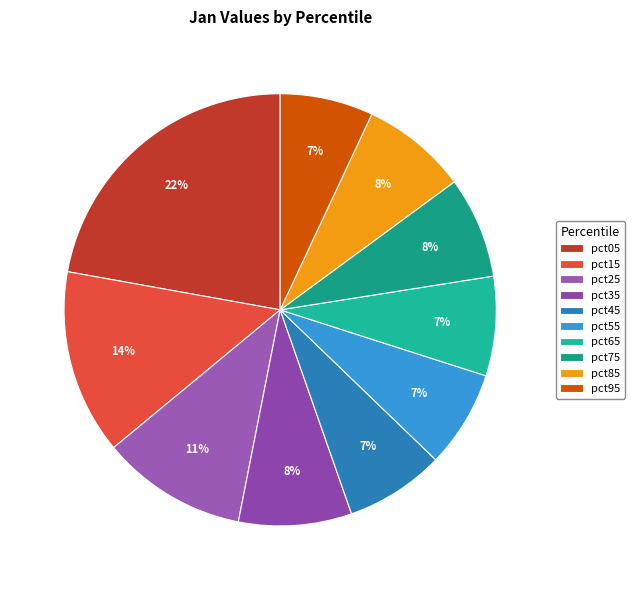

To the nearest percent, what portion does pct85 represent?

8%